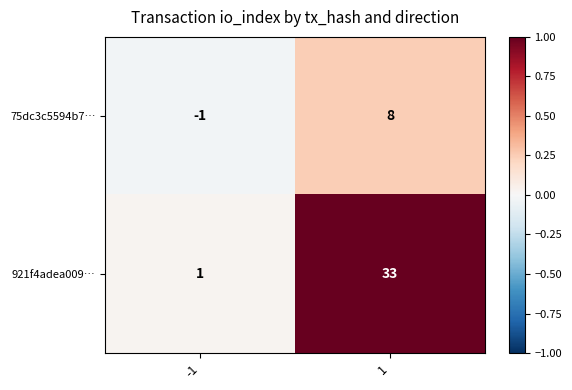

Between -1 and 1, which series saw the biggest shift?

921f4adea009…